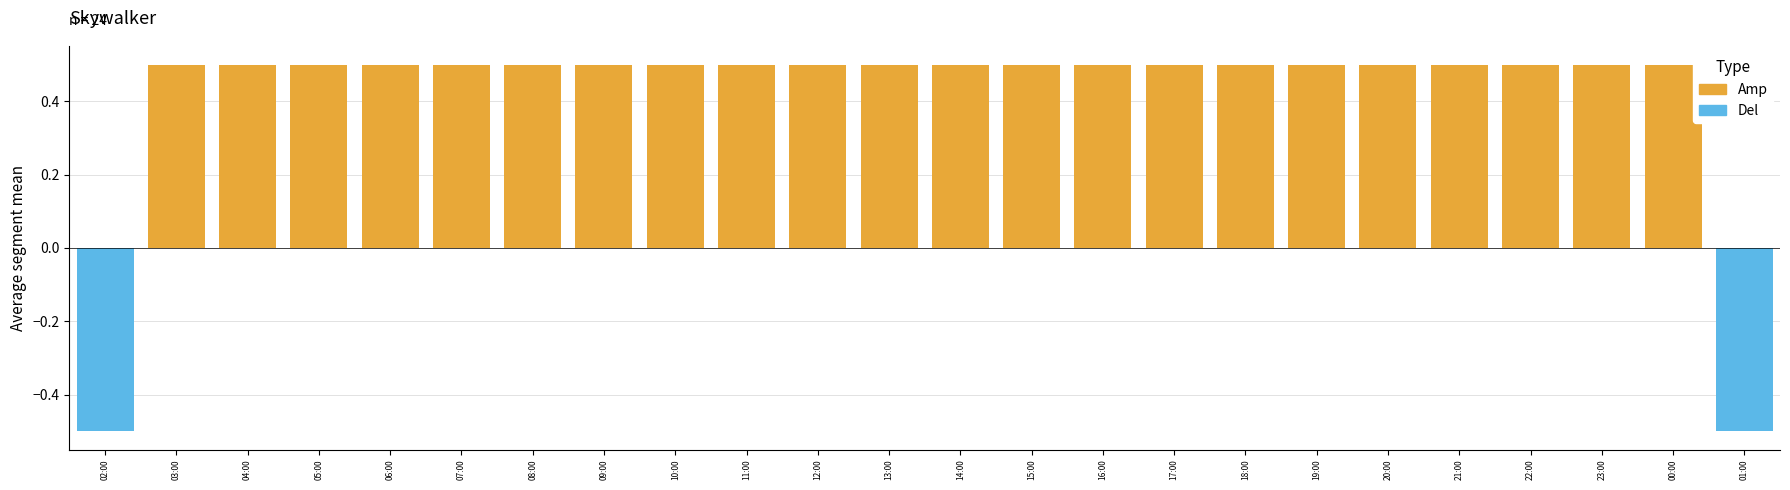

Which series has the largest total across all categories?

Amp